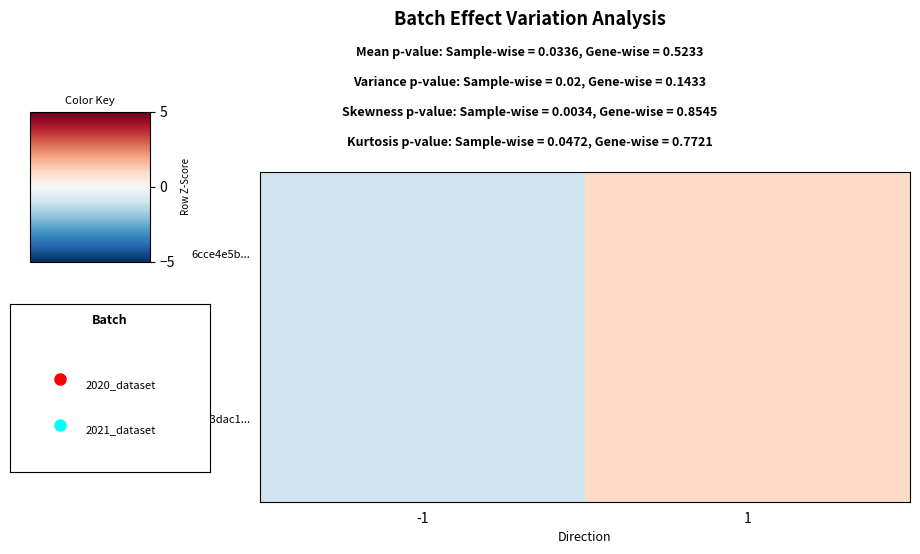

What is the minimum value shown in the chart?

-1